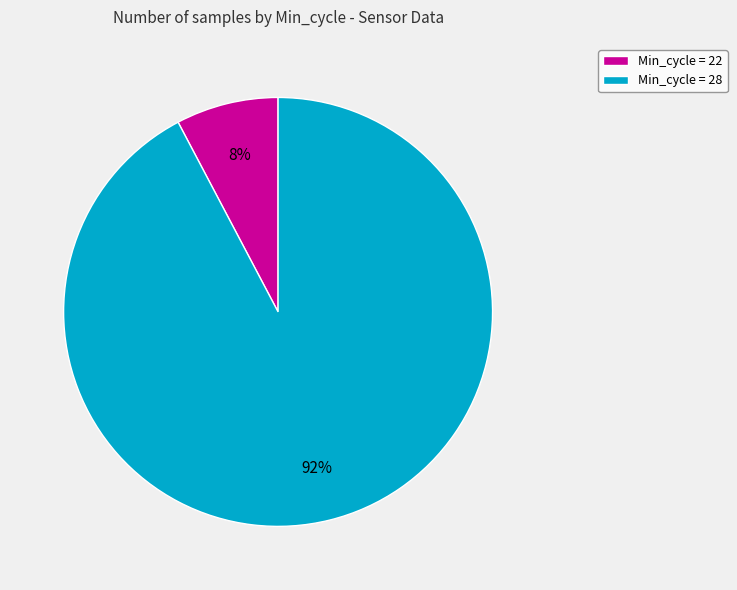

True or false: Min_cycle = 22 accounts for 8% of the total.

True